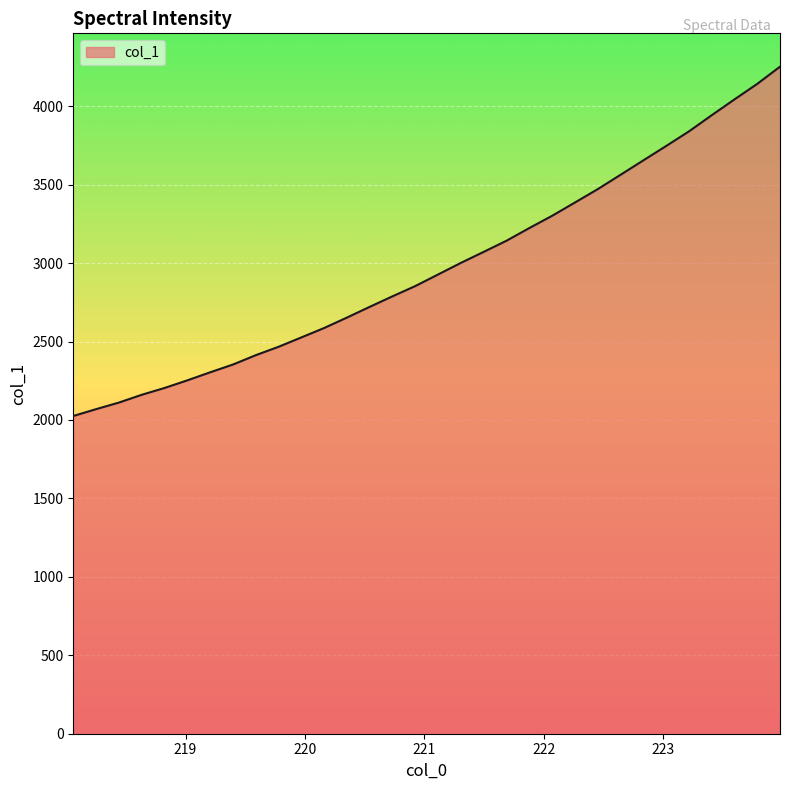

What is the greatest value displayed?

4252.3